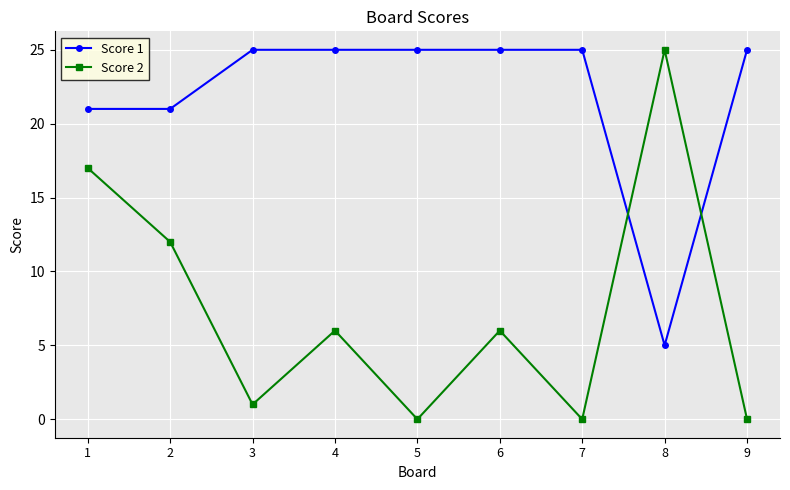

At which category is the sum across all series the highest?

1